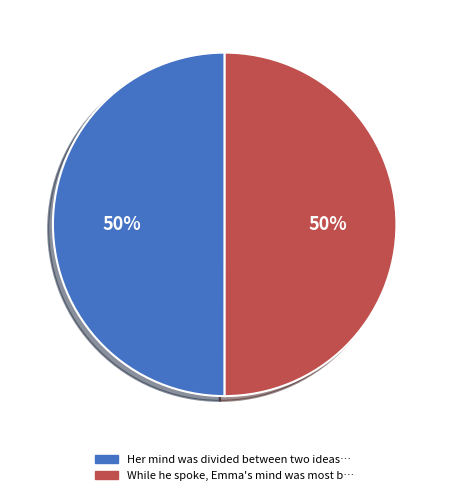

To the nearest percent, what is the average slice percentage?

50%